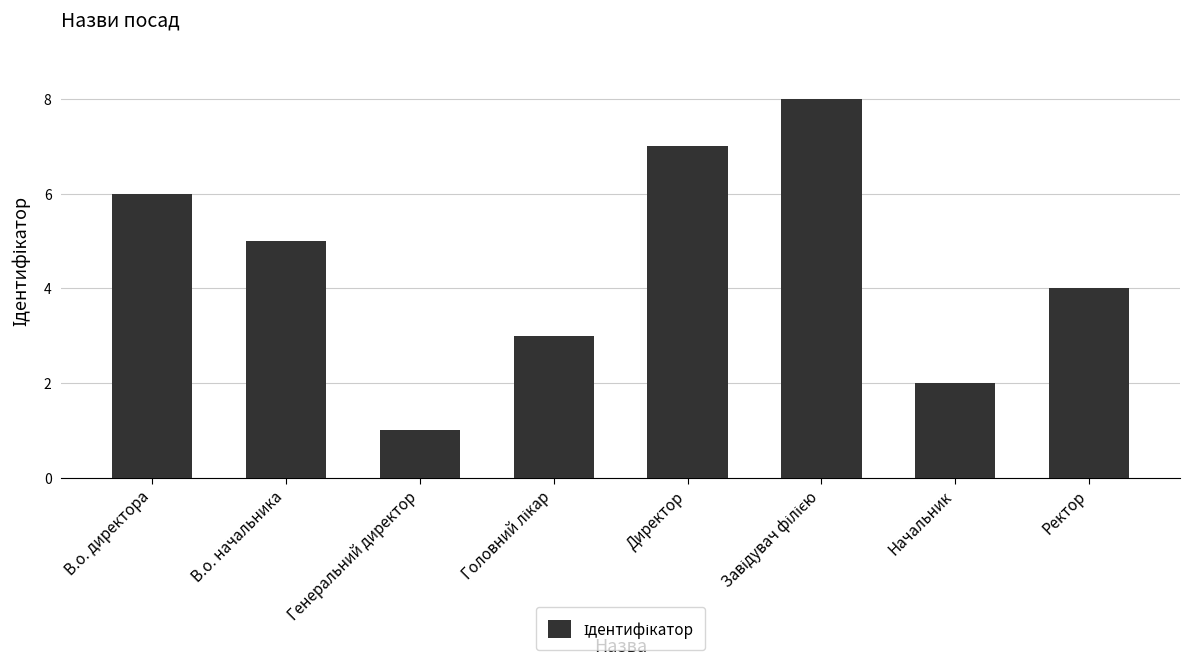

What is the approximate value at Директор?

7